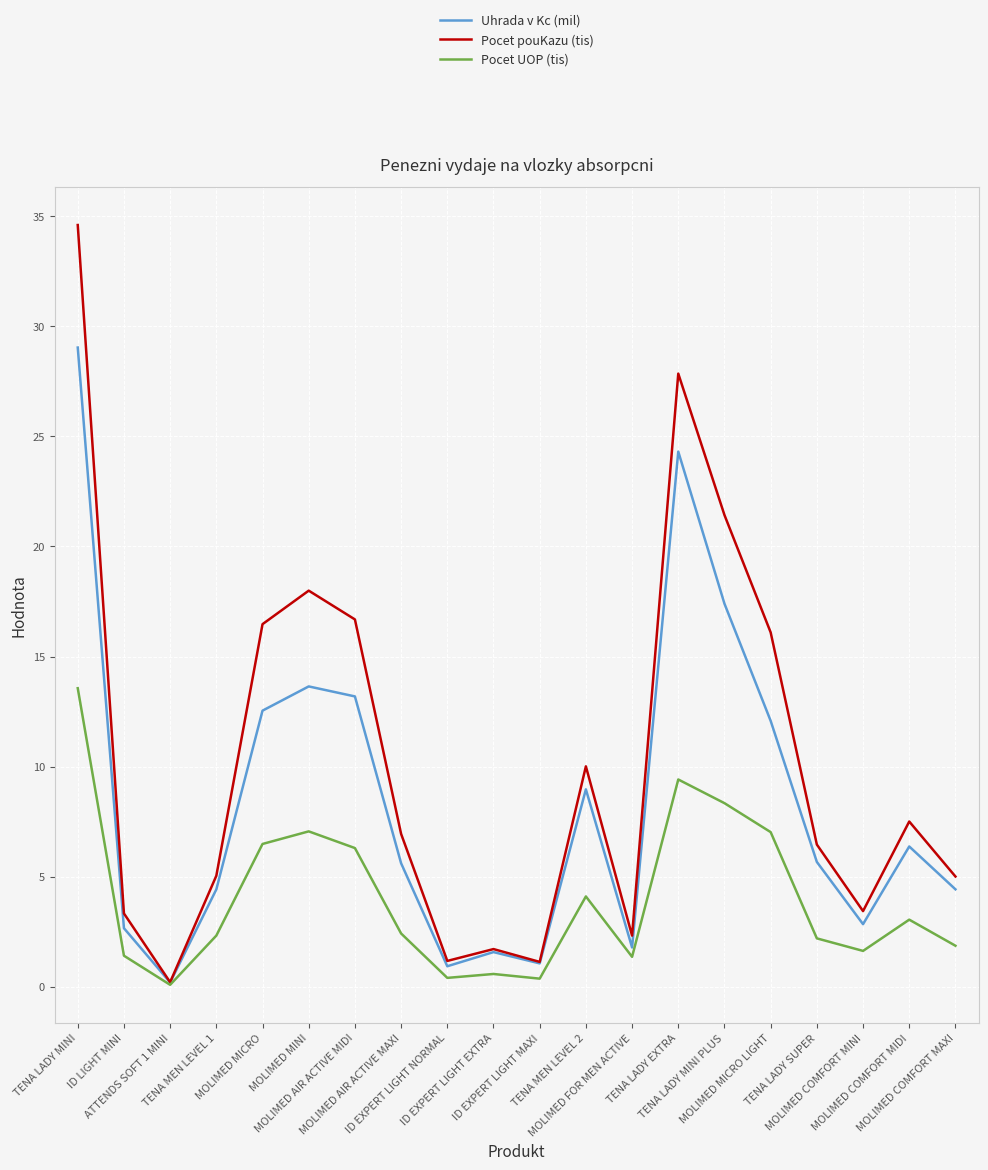

The value of Pocet UOP (tis) at TENA LADY MINI is 4.6. True or false?

False